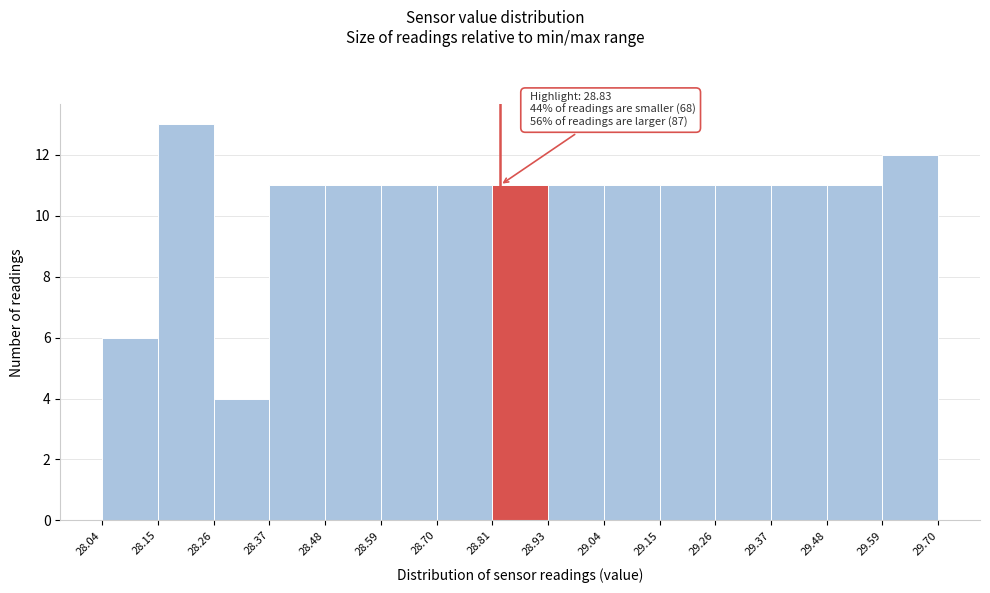

Which range on the x-axis has the tallest bar?

28.15 to 28.26